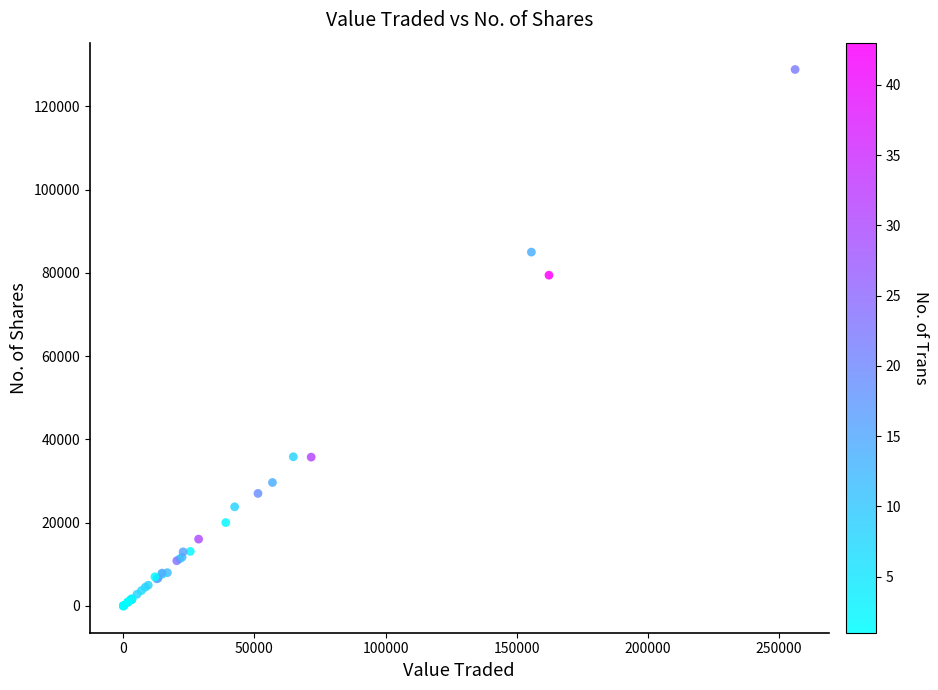

What Y value in the scatter plot is closest to 64443?

79466